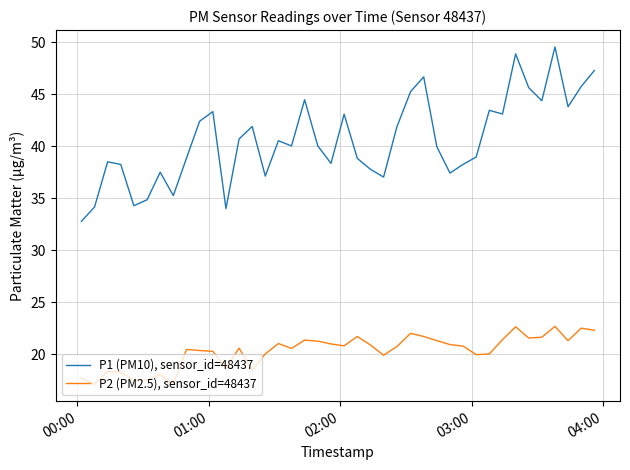

List the series in order of their overall mean, highest first.

P1 (PM10), sensor_id=48437, P2 (PM2.5), sensor_id=48437